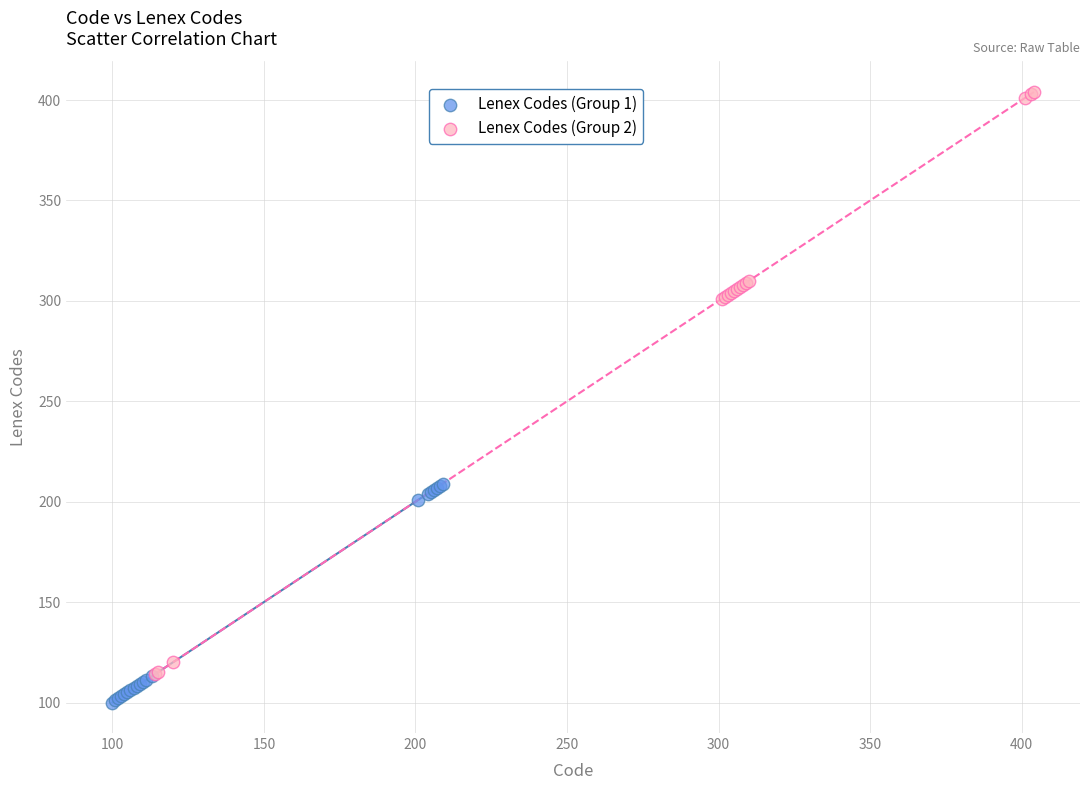

Which series reaches the minimum Y coordinate?

Lenex Codes (Group 1)